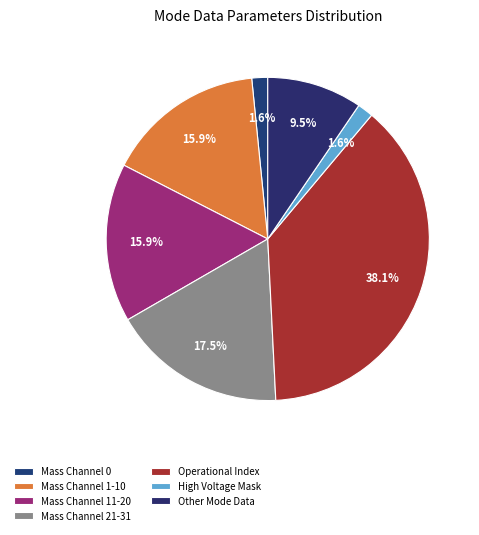

Is it true that High Voltage Mask is 18% of the pie?

False